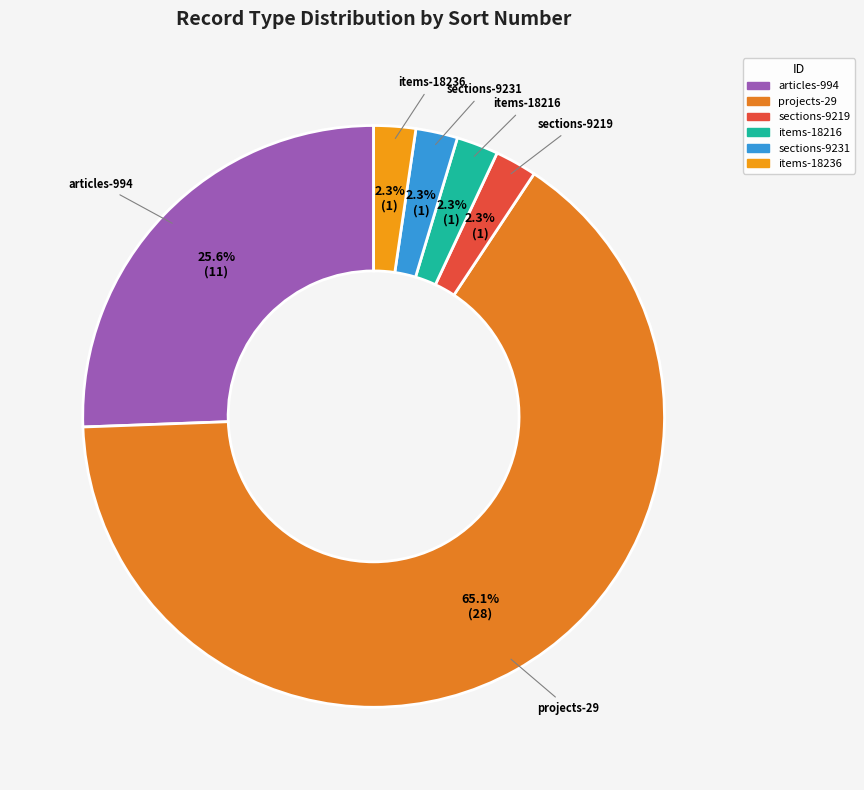

How many segments does this pie chart have?

6